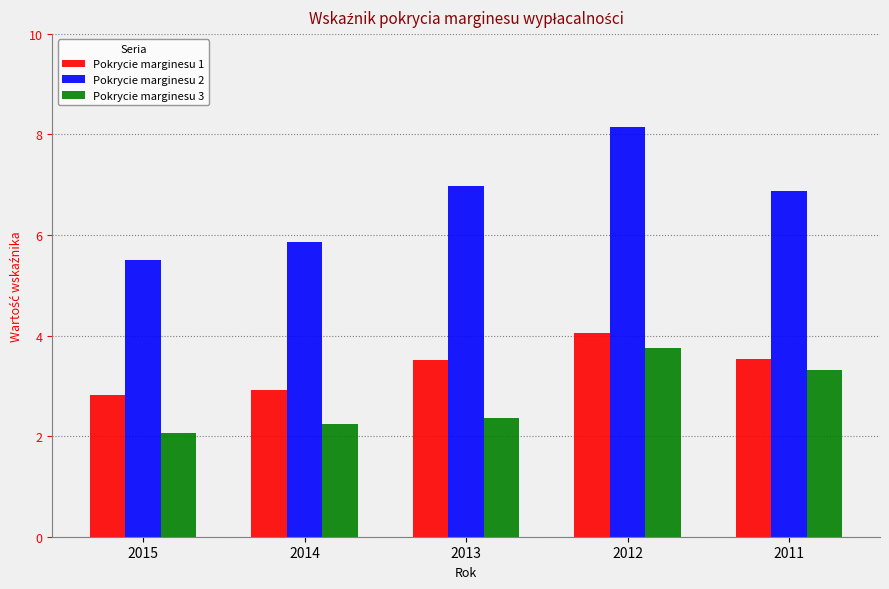

Where is Pokrycie marginesu 2 nearest to the value 6?

2014